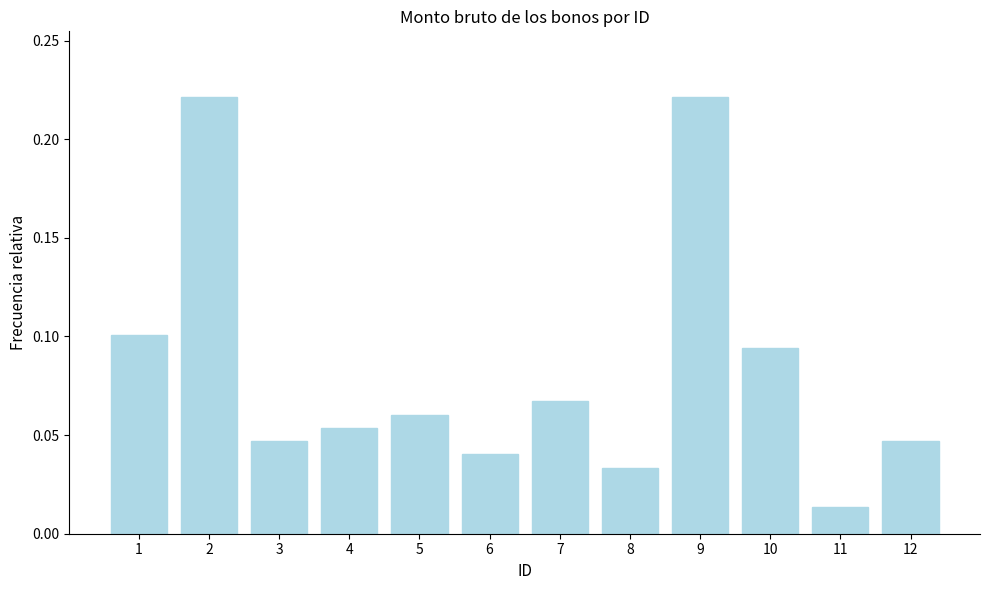

Between 5 and 8, which is larger?

5